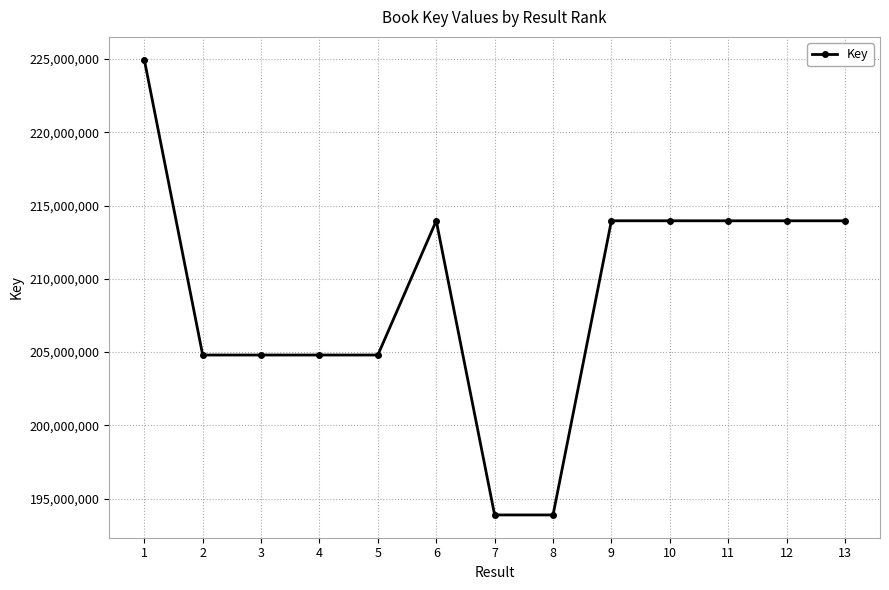

At which label does the data first exceed 213960105?

1